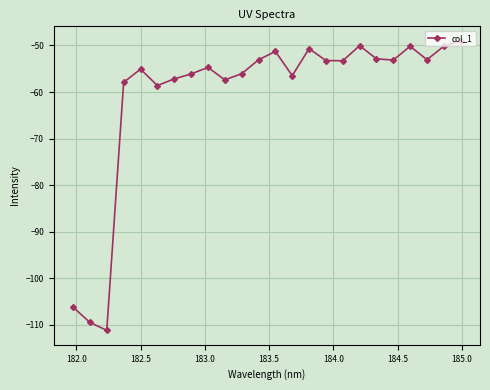

True or false: there are more than 2 points higher than both neighbors.

True